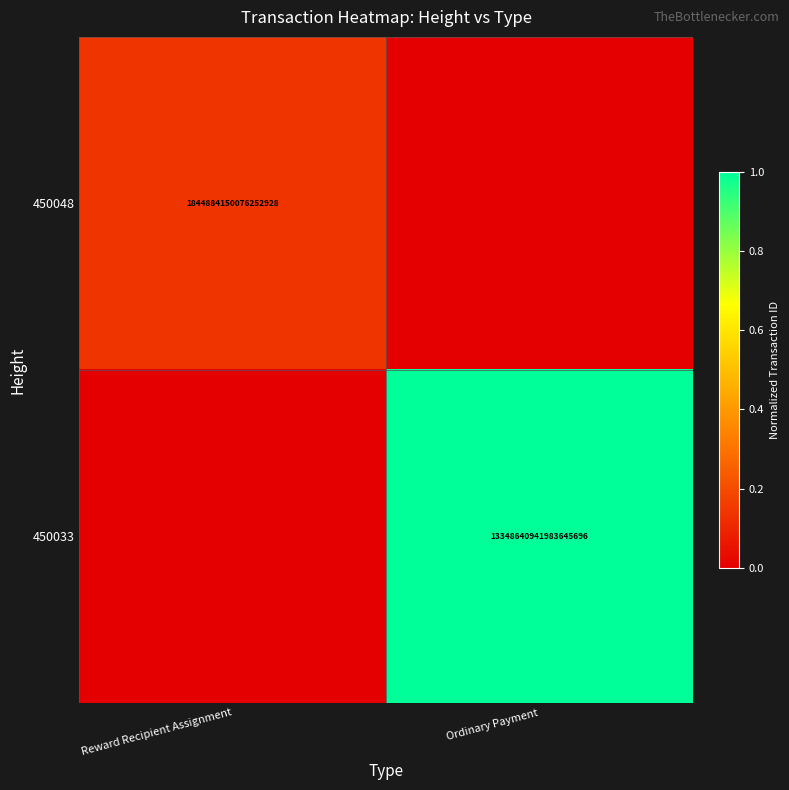

True or false: 450033 has a value of 23373795372483784704 at Ordinary Payment.

False